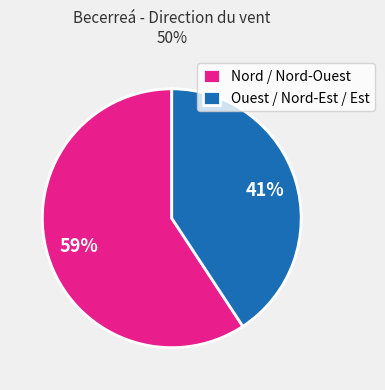

Count the number of slices in the pie.

2